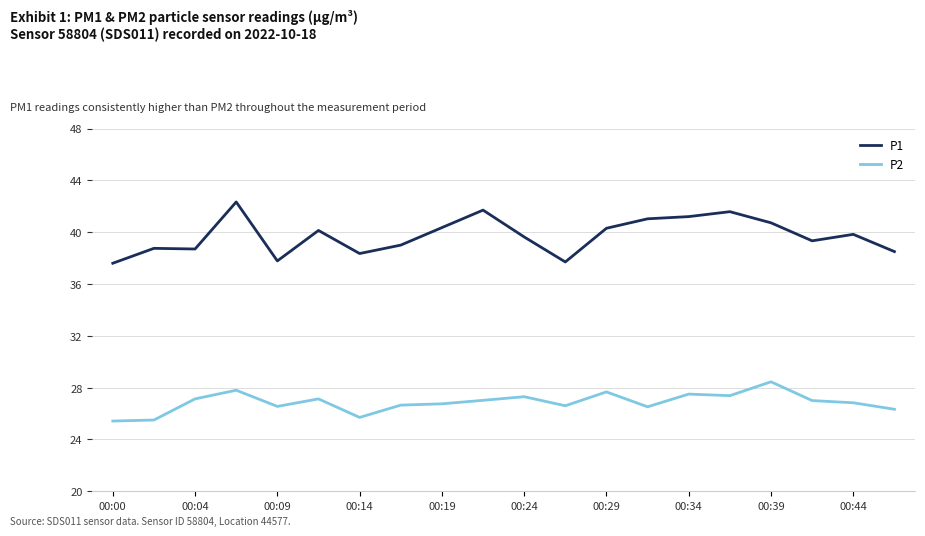

Rank the series by their maximum value, from highest to lowest.

P1, P2